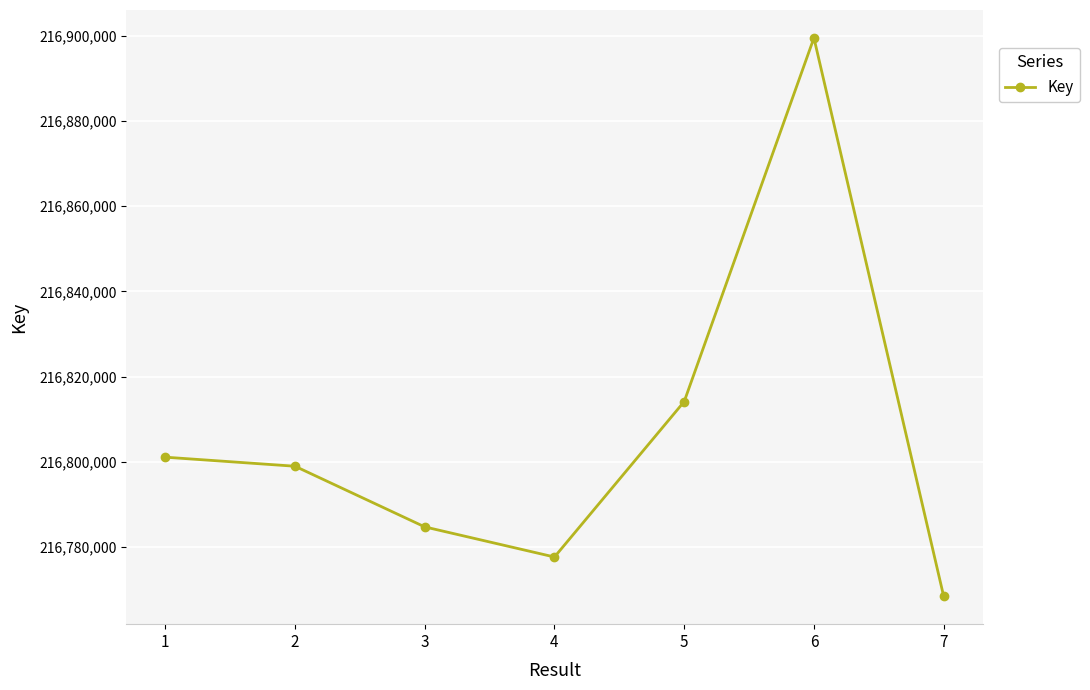

List the labels in order of value, largest first.

6, 5, 1, 2, 3, 4, 7